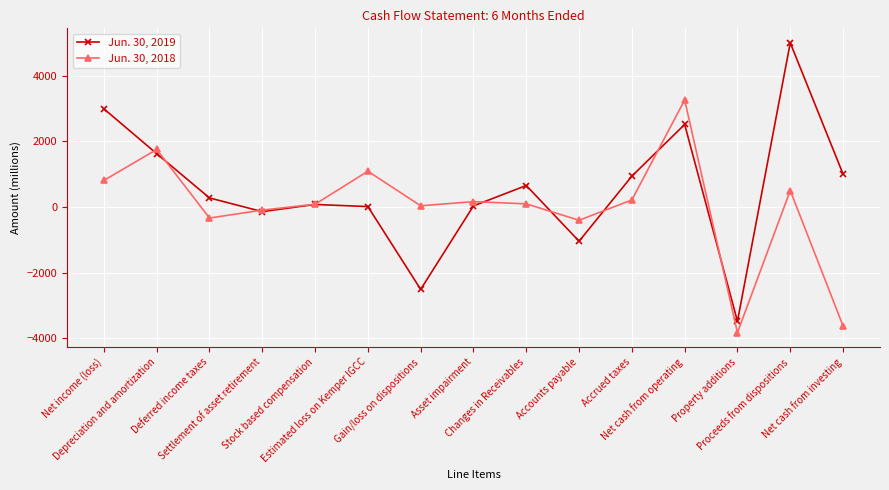

Which series has the widest spread of values?

Jun. 30, 2019